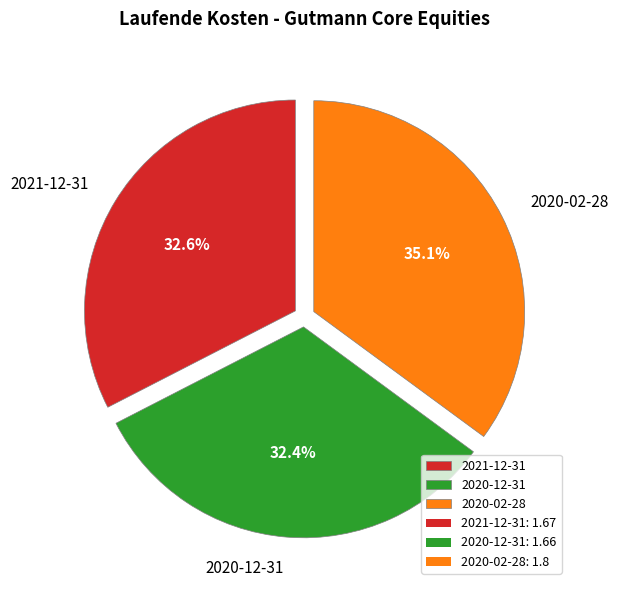

Between 2020-02-28 and 2020-12-31, which is larger?

2020-02-28